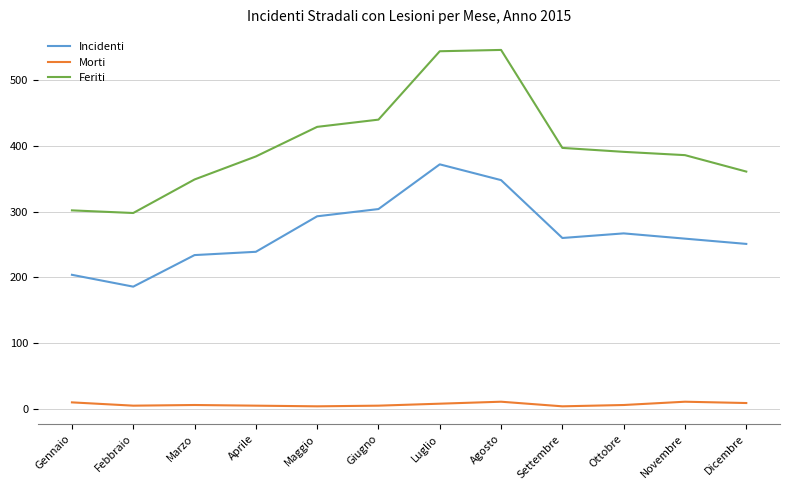

True or false: Morti and Incidenti cross at least once.

False